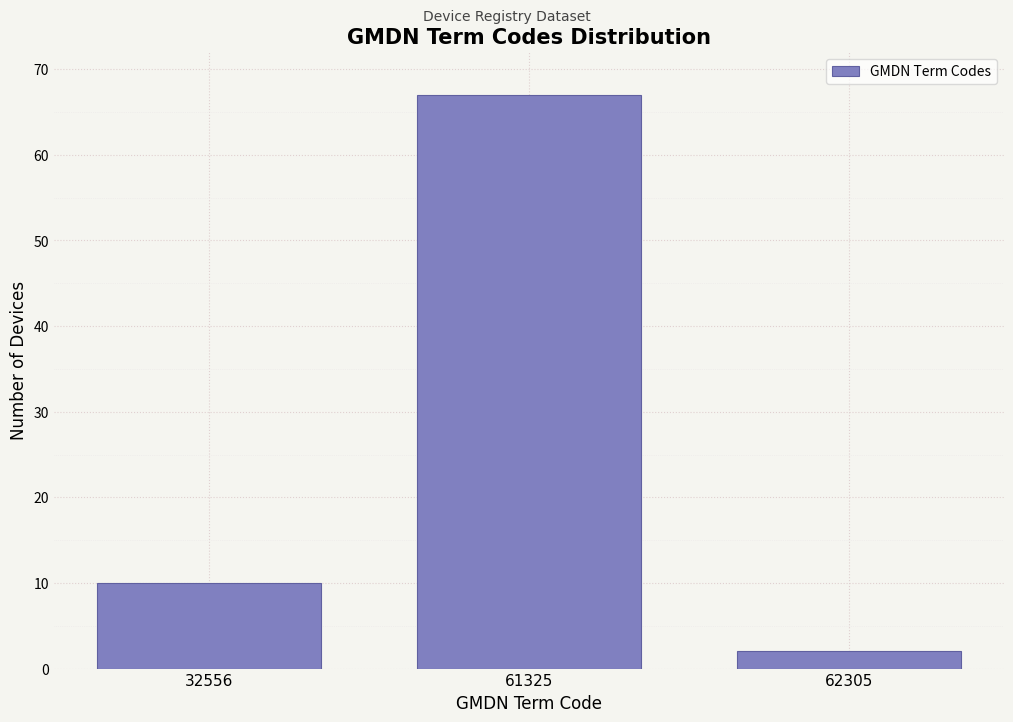

Reading left to right, list all the values displayed in this chart.

32556=10	61325=67	62305=2